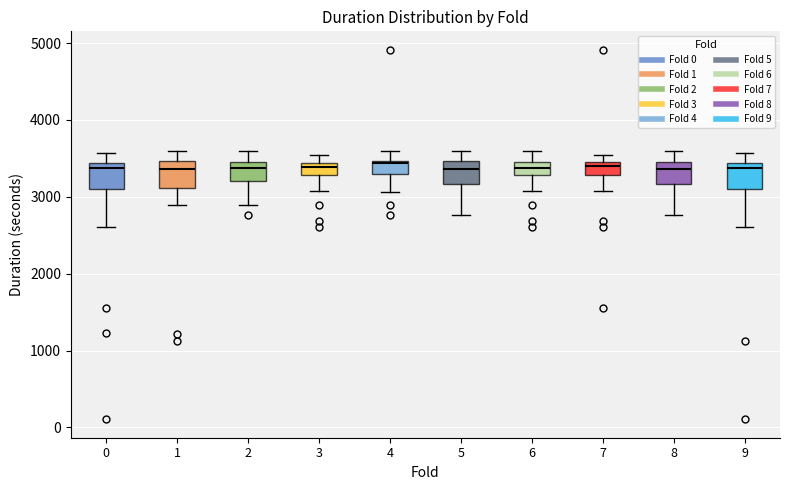

Where does the upper whisker of the box at x = 6 end on the y-axis? The values are not printed on the chart, so give them approximately, as read against the axis.

3600